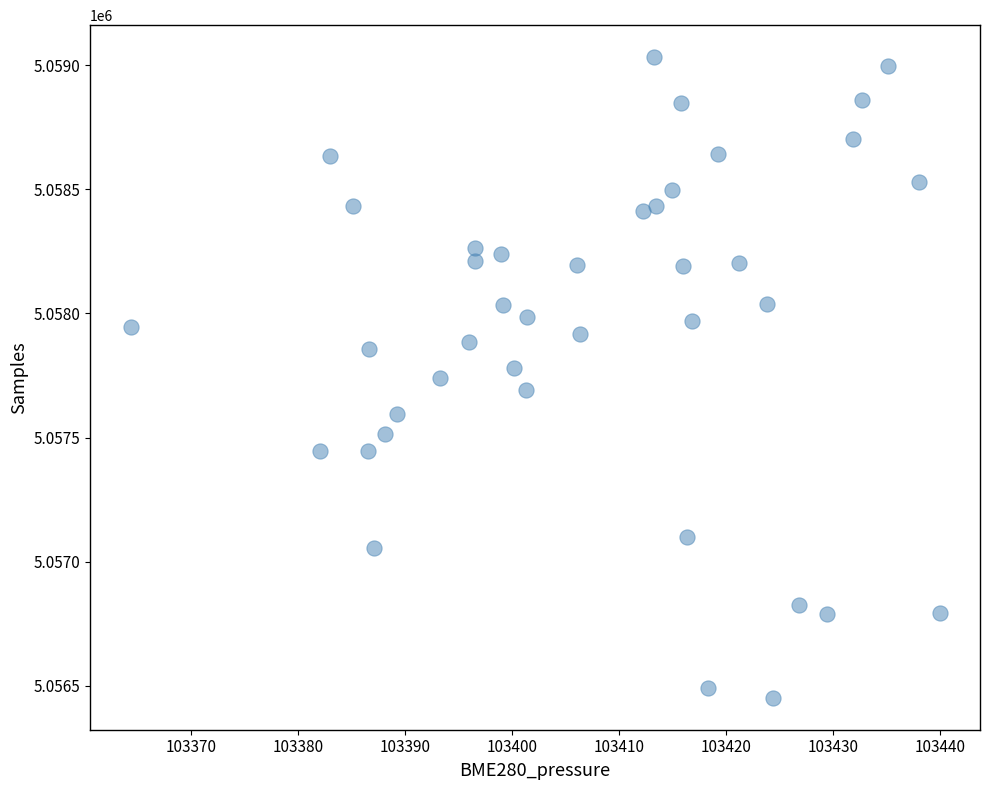

What is the range of Y values (max minus min)?

2580